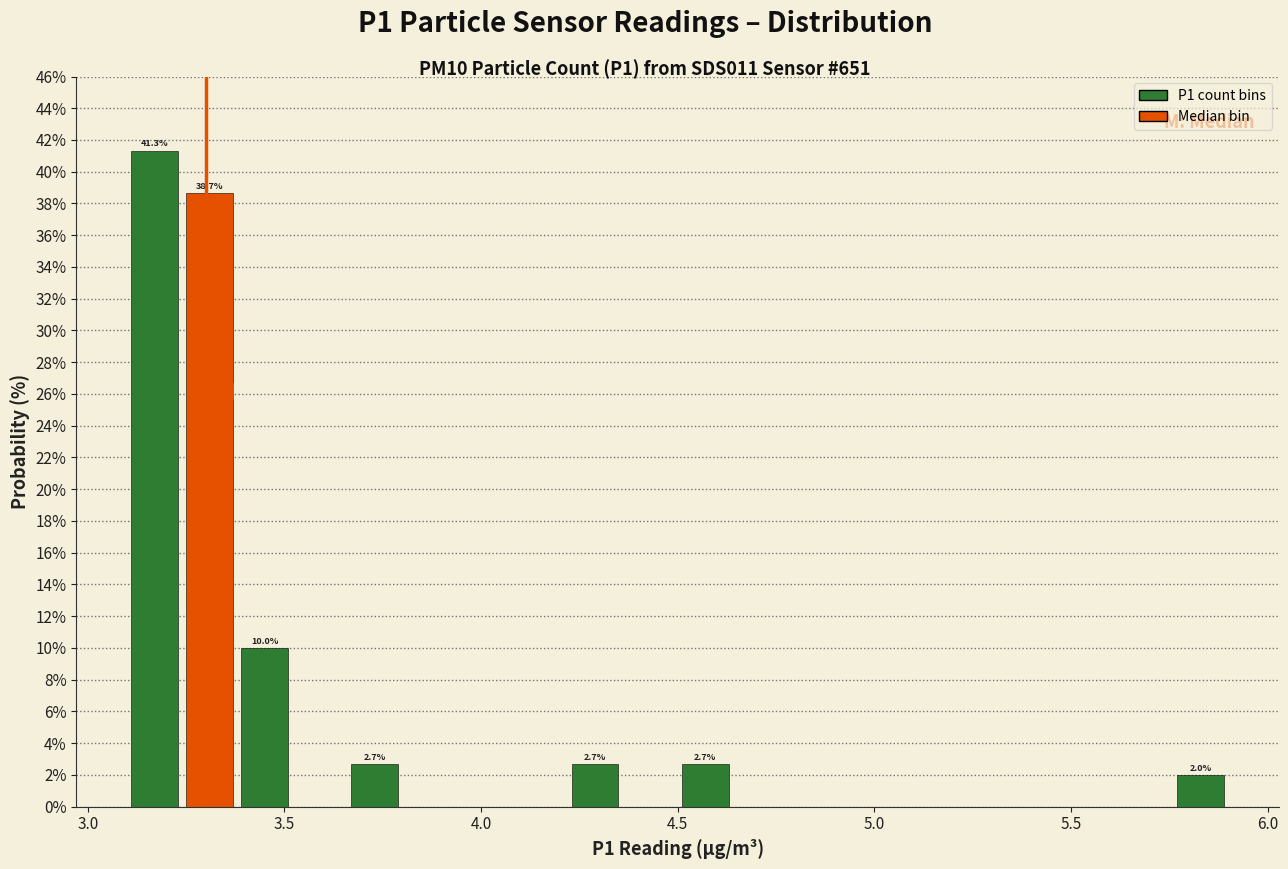

Read against the x-axis, roughly where is the centre of the tallest bar?

3.15